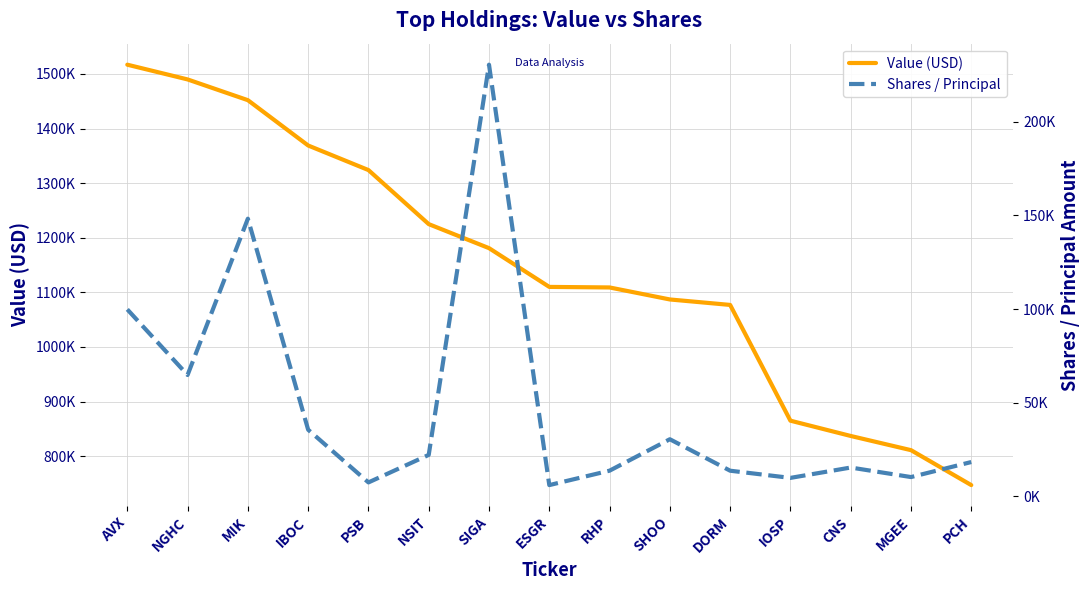

Rank the categories by Value (USD) value from lowest to highest.

PCH, MGEE, CNS, IOSP, DORM, SHOO, RHP, ESGR, SIGA, NSIT, PSB, IBOC, MIK, NGHC, AVX